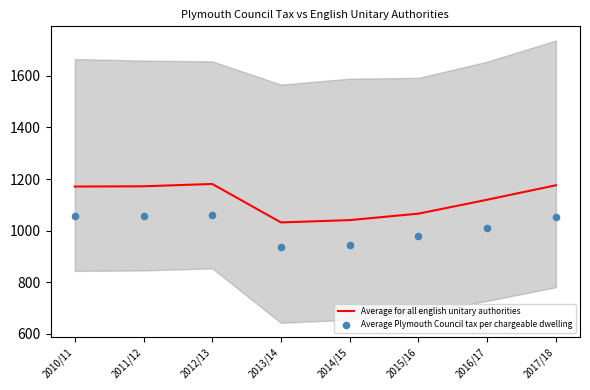

At how many categories does at least one series exceed 1179?

1